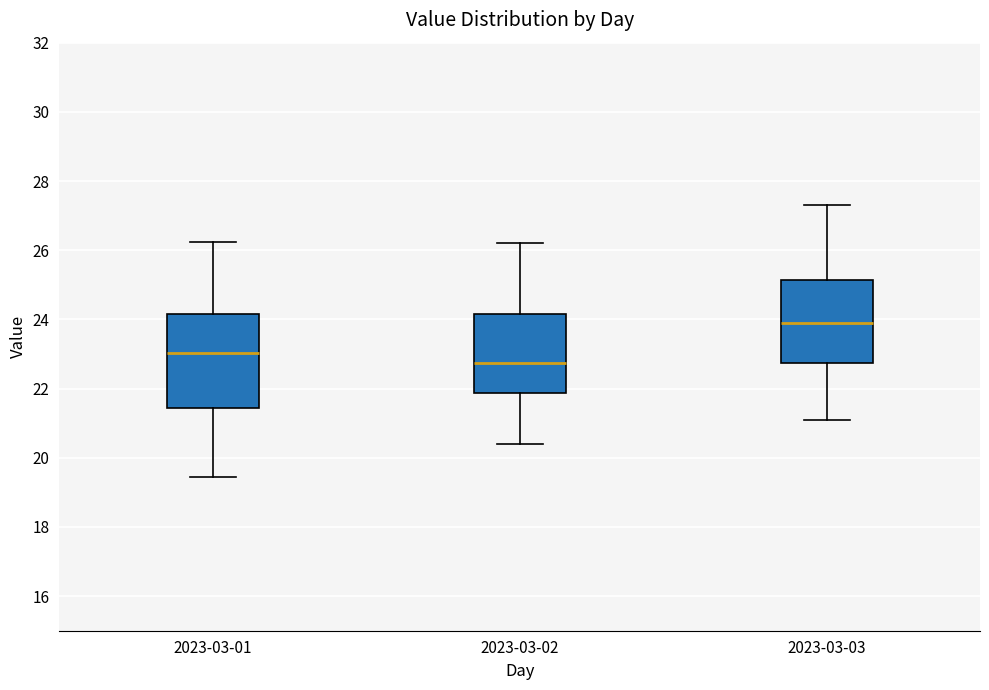

Which box is the tallest, from its lower edge to its upper edge?

2023-03-01